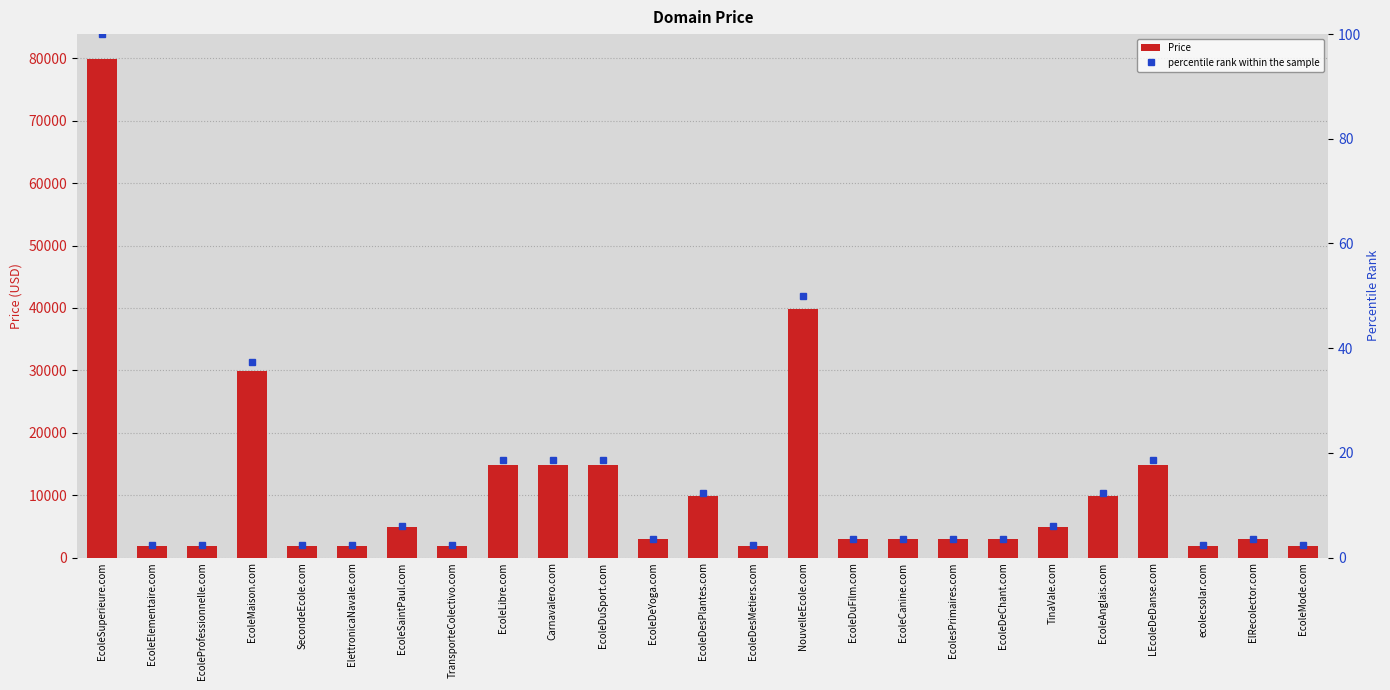

What position from the left is EcoleAnglais.com?

21